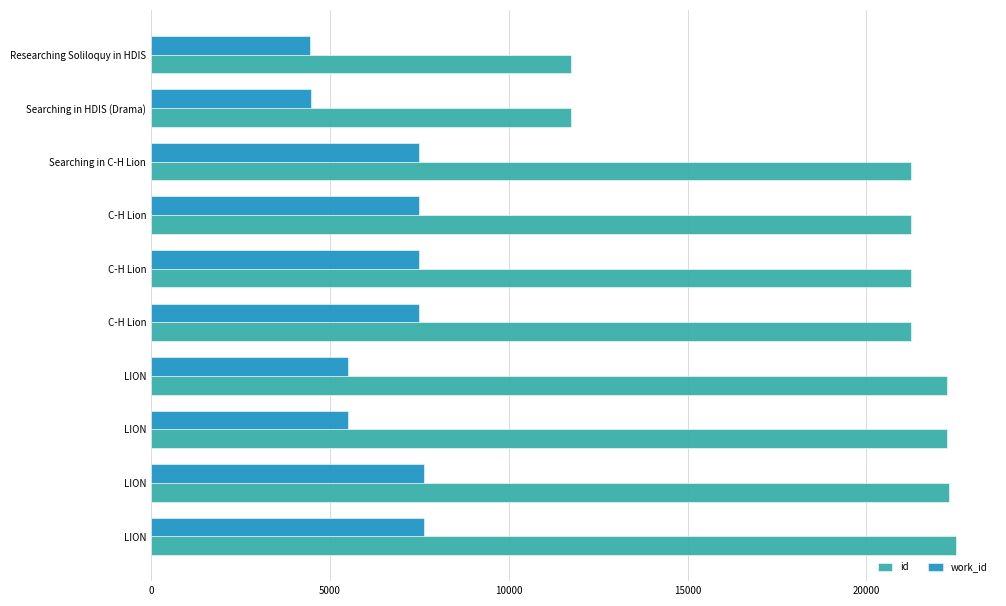

How many data points in work_id are less than 7490?

4